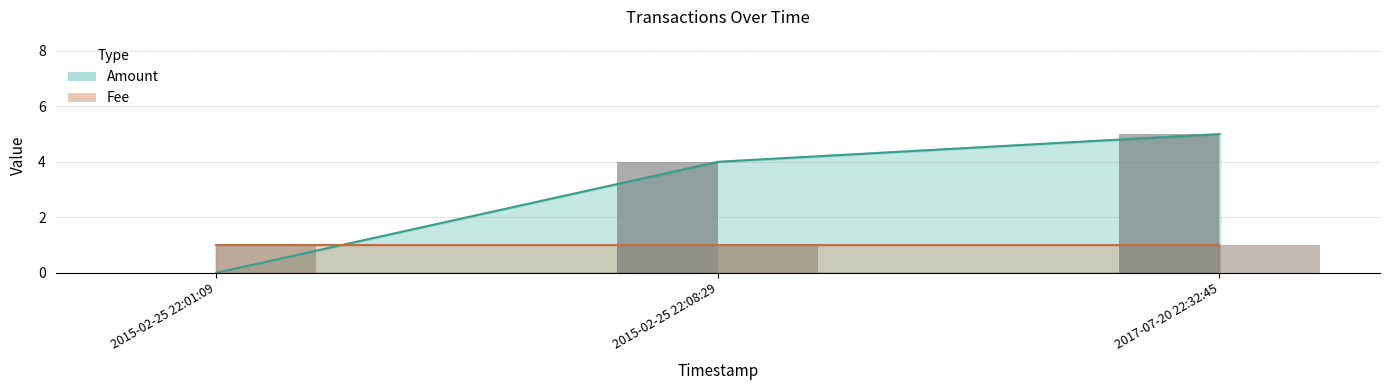

List the labels in order of value, smallest first.

2015-02-25 22:01:09, 2015-02-25 22:08:29, 2017-07-20 22:32:45